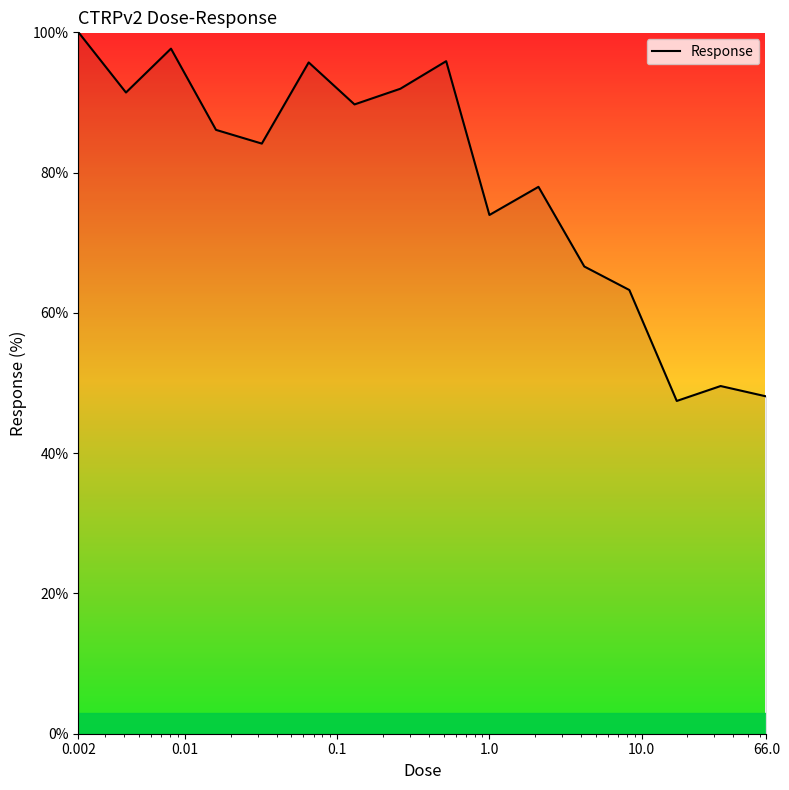

What is the smallest value displayed?

47.4